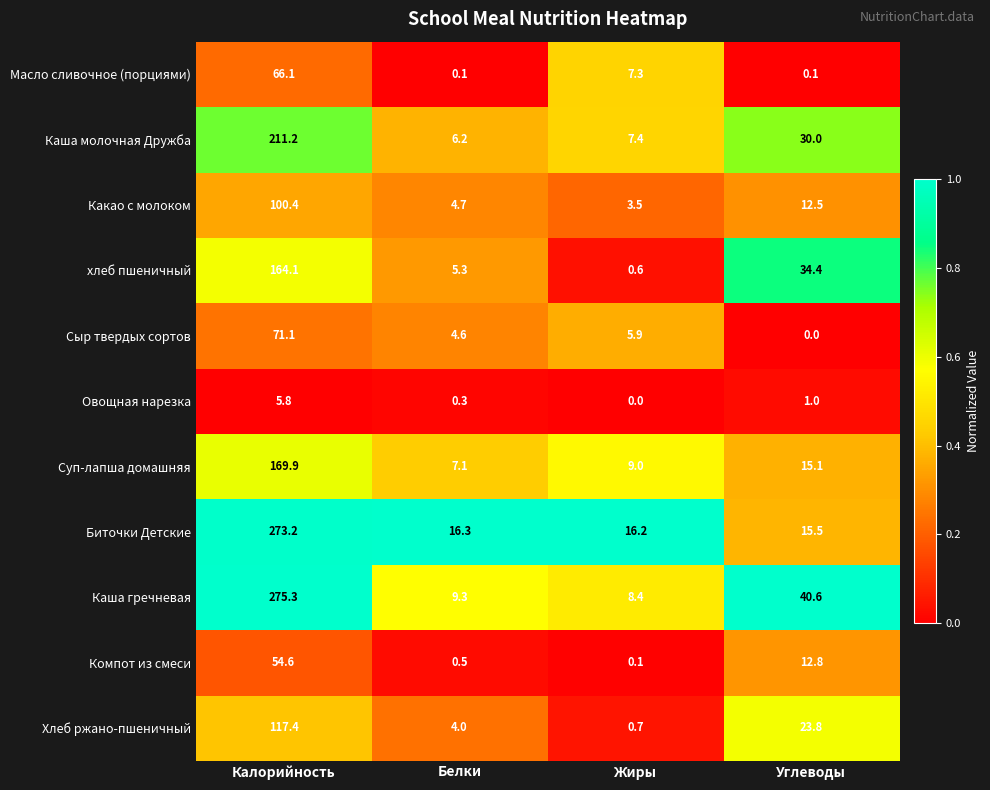

What is the minimum value for хлеб пшеничный?

0.6